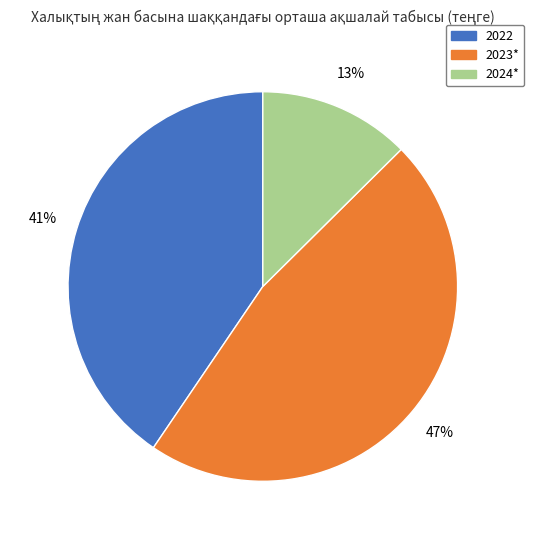

Which has a higher value, 2023* or 2024*?

2023*